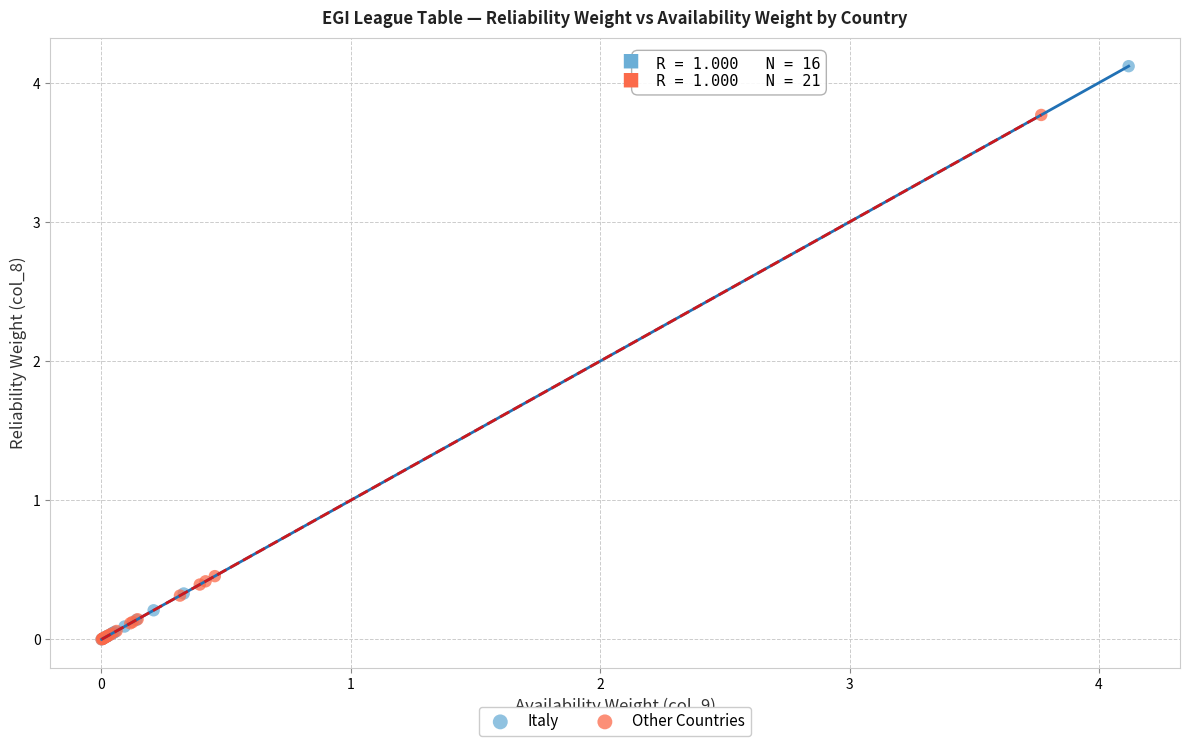

Which series has the largest Y range (max minus min)?

Italy